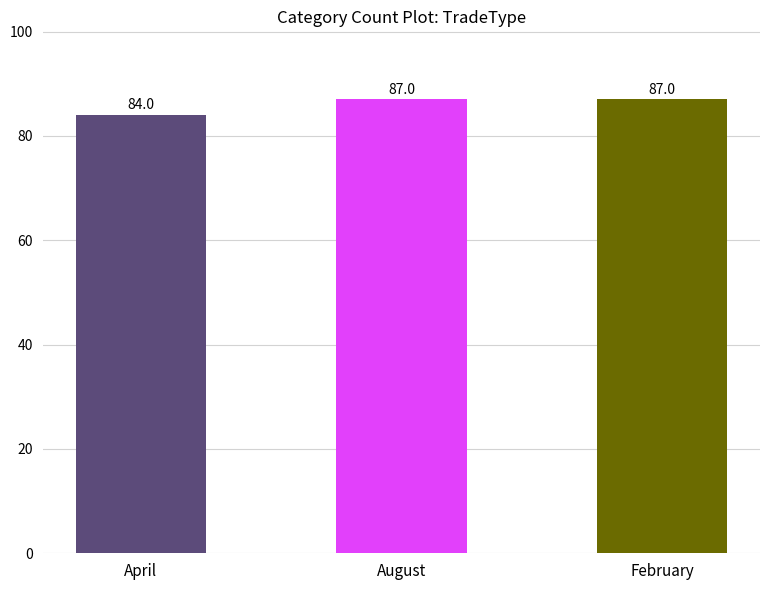

The value at February is 53. True or false?

False